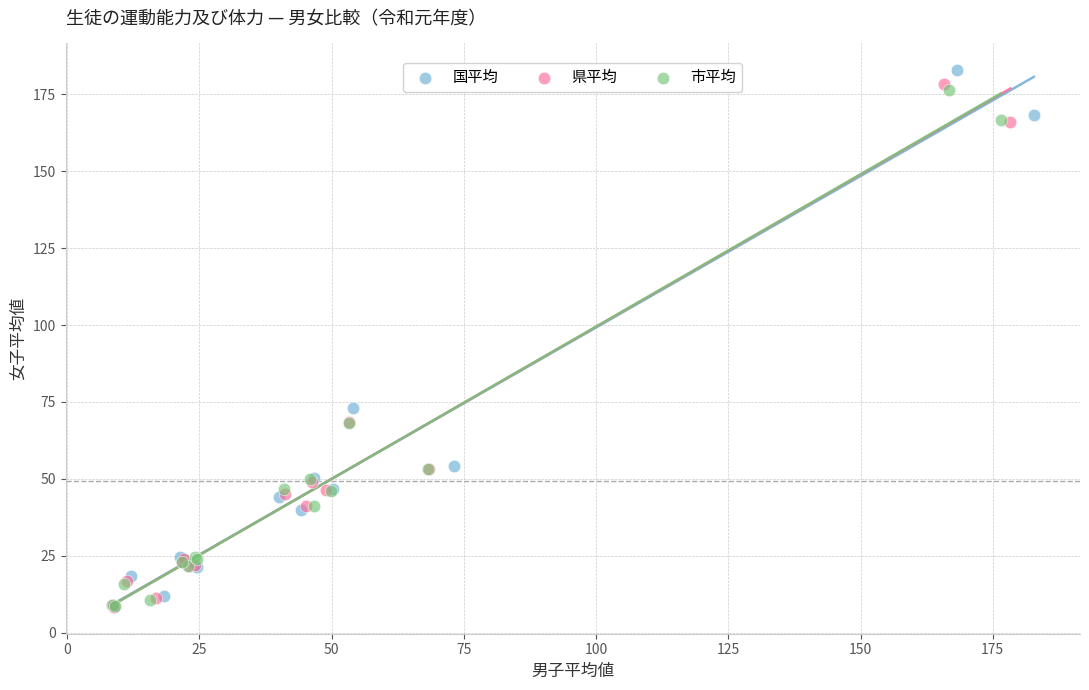

What are all the series names shown in the legend?

国平均, 県平均, 市平均